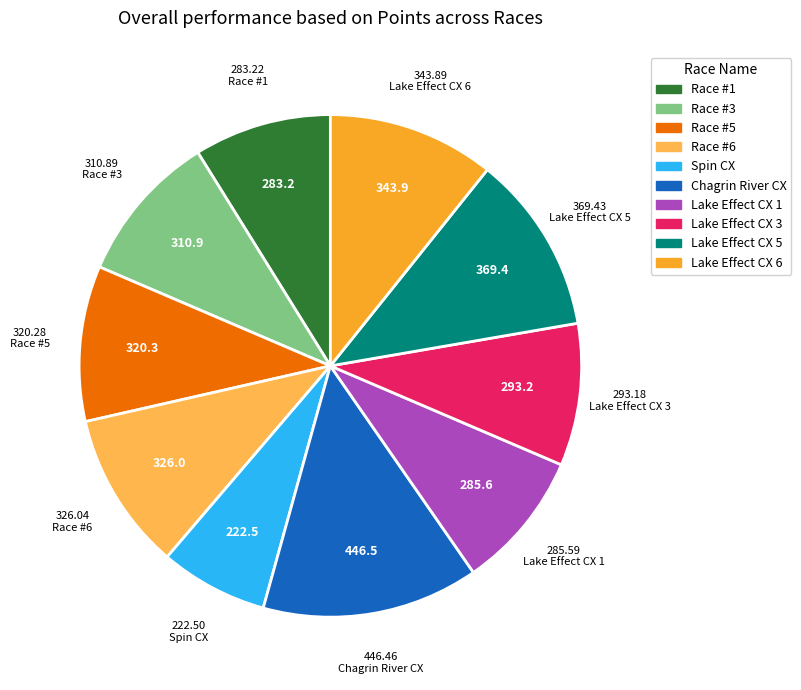

Which slice is the largest?

Chagrin River CX